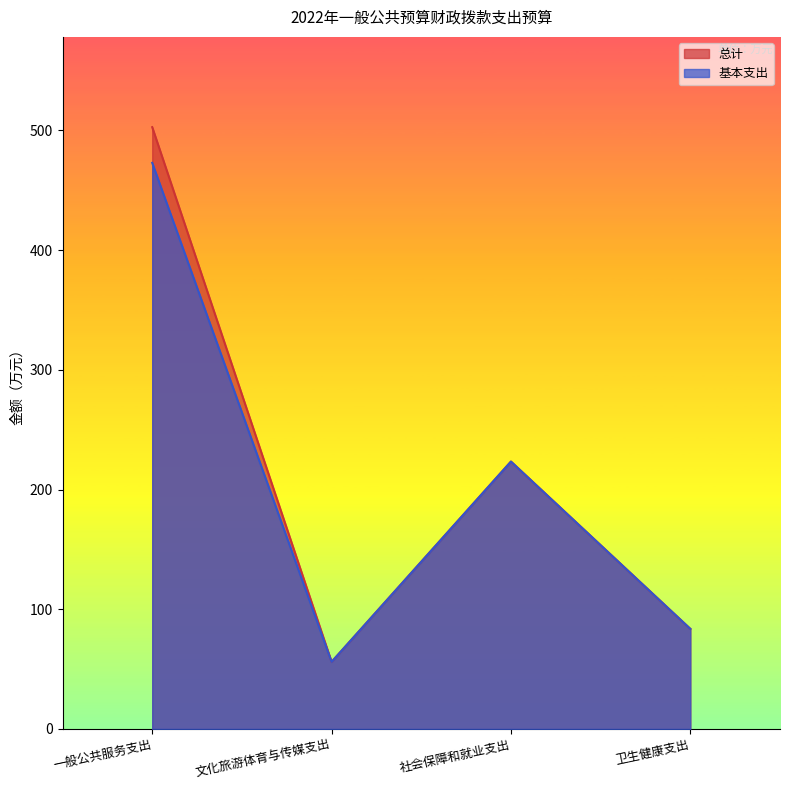

Which series has the largest total across all categories?

总计